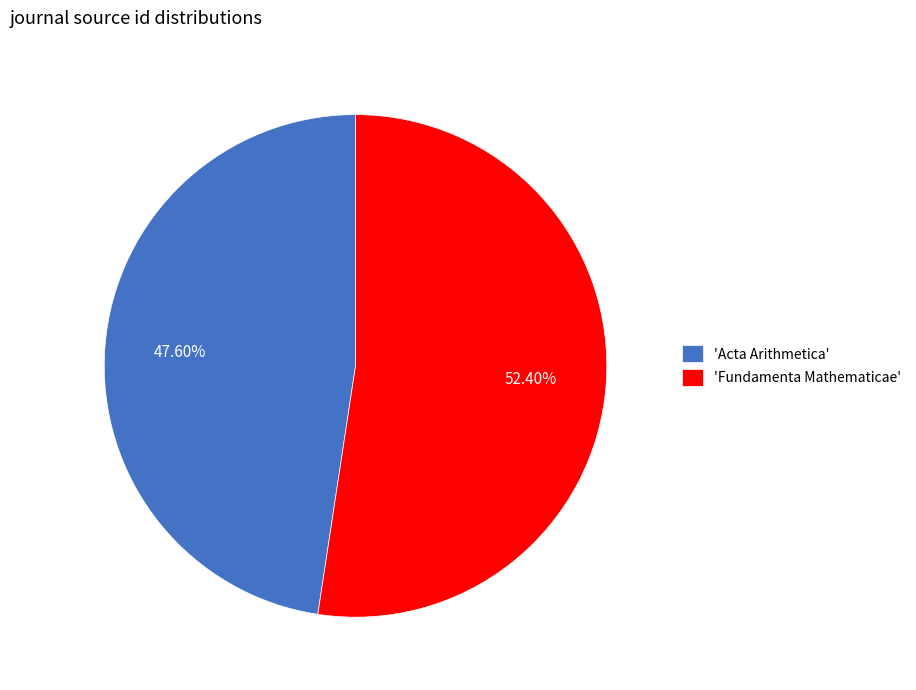

Which slice is the largest?

'Fundamenta Mathematicae'